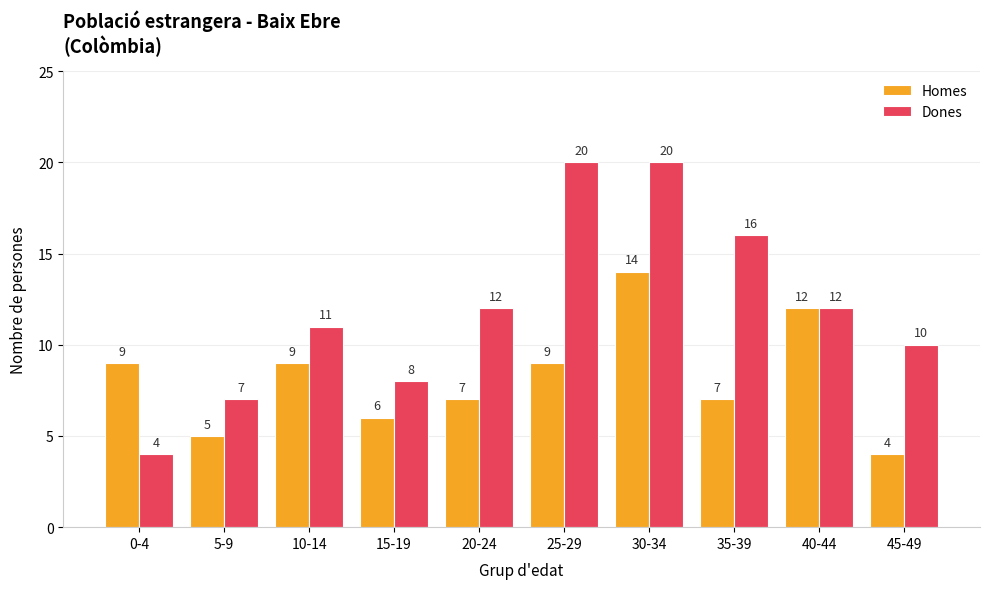

Reading left to right, transcribe all the data shown in this chart.

Homes: 0-4=9	5-9=5	10-14=9	15-19=6	20-24=7	25-29=9	30-34=14	35-39=7	40-44=12	45-49=4
Dones: 0-4=4	5-9=7	10-14=11	15-19=8	20-24=12	25-29=20	30-34=20	35-39=16	40-44=12	45-49=10